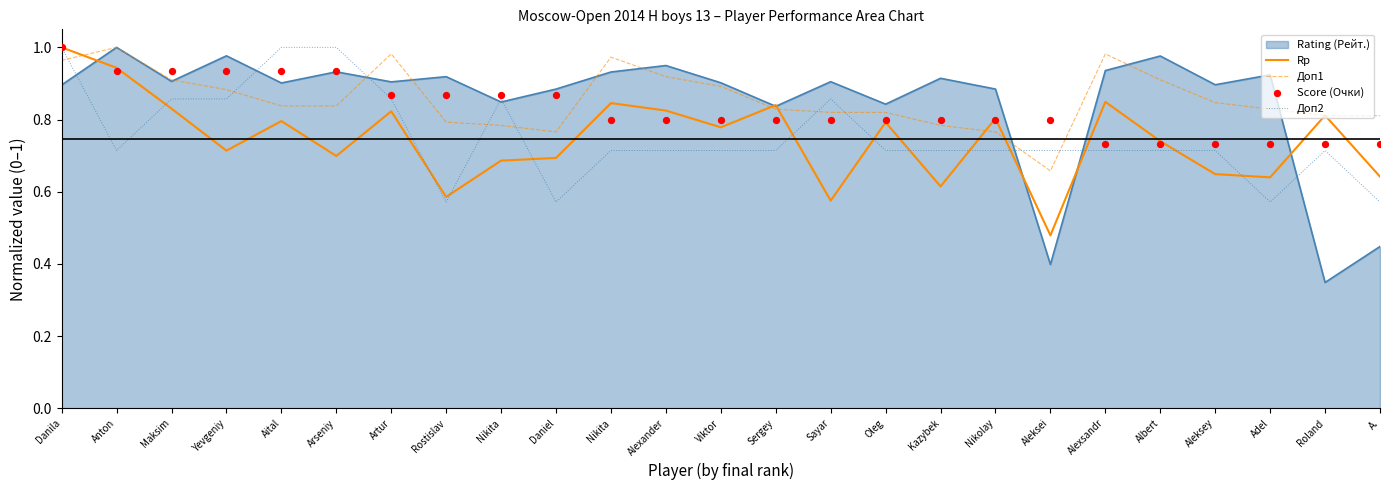

At how many categories does at least one series exceed 0?

25